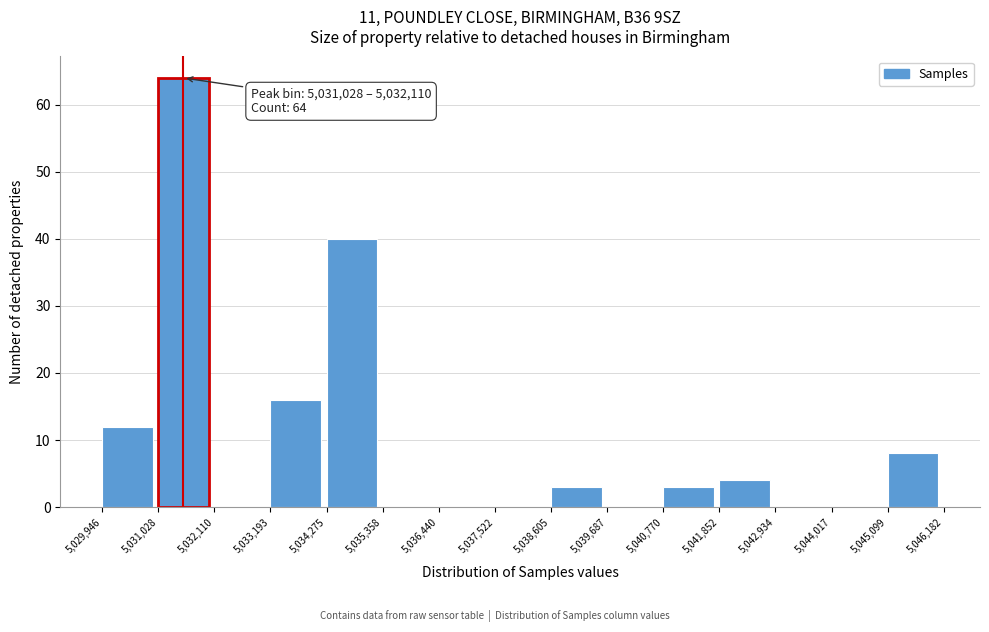

Over which range of the x-axis is the bar tallest?

5,031,028 to 5,032,110